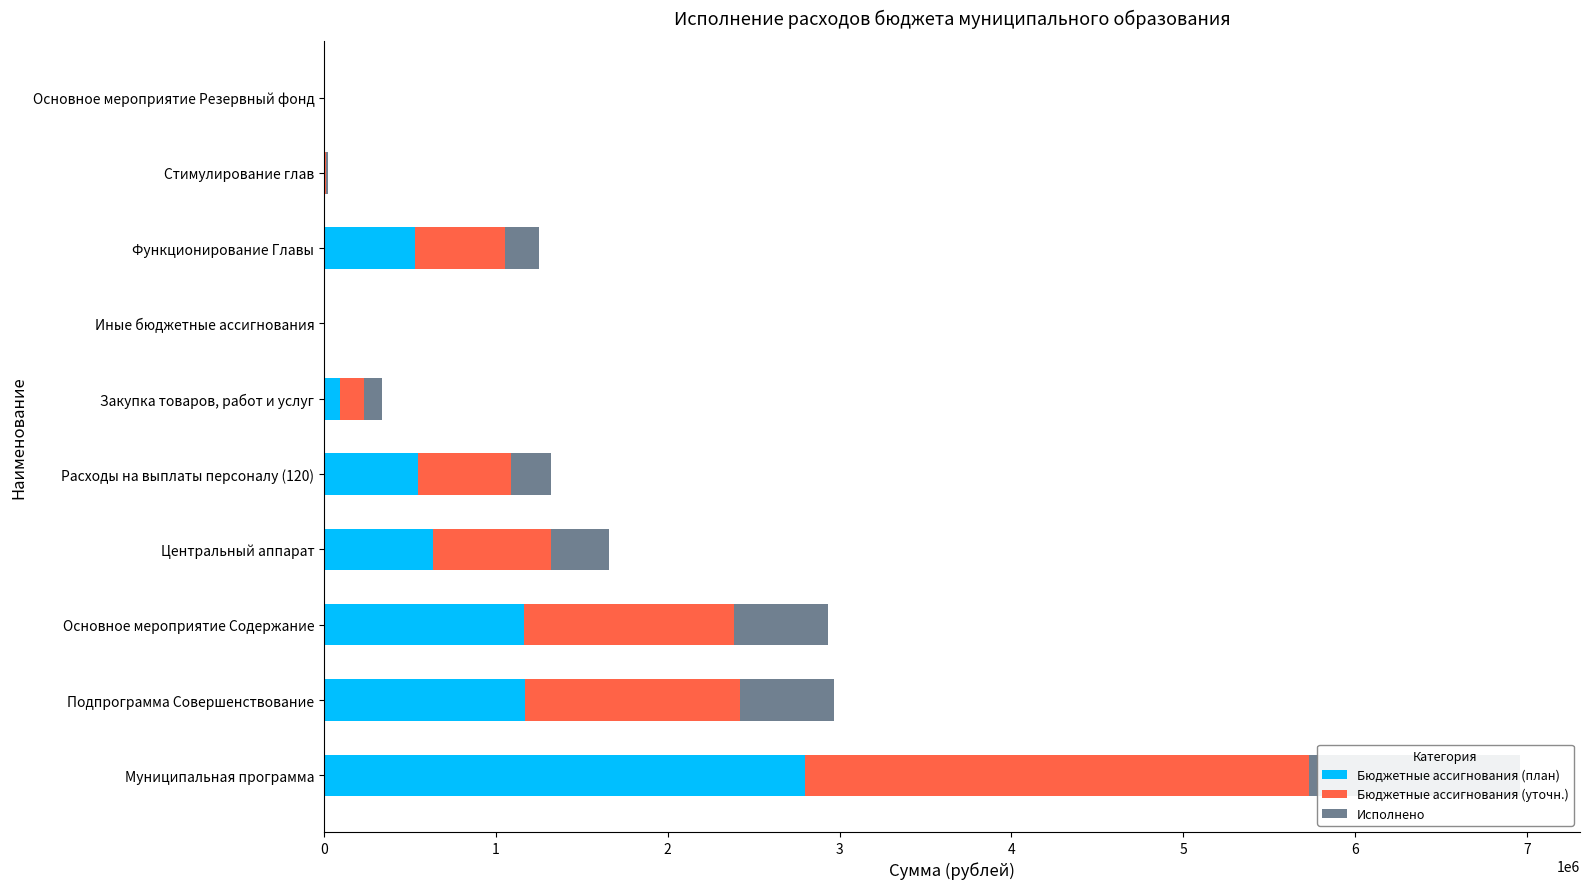

Between Основное мероприятие Содержание and Основное мероприятие Резервный фонд, which series saw the biggest shift?

Бюджетные ассигнования (уточн.)